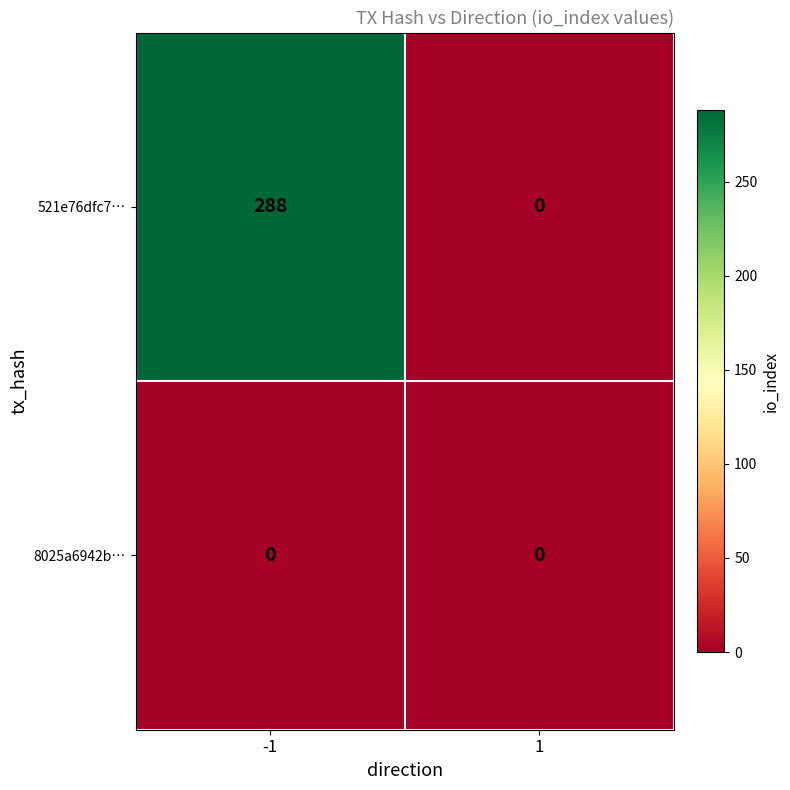

At how many categories does at least one series exceed 10?

1